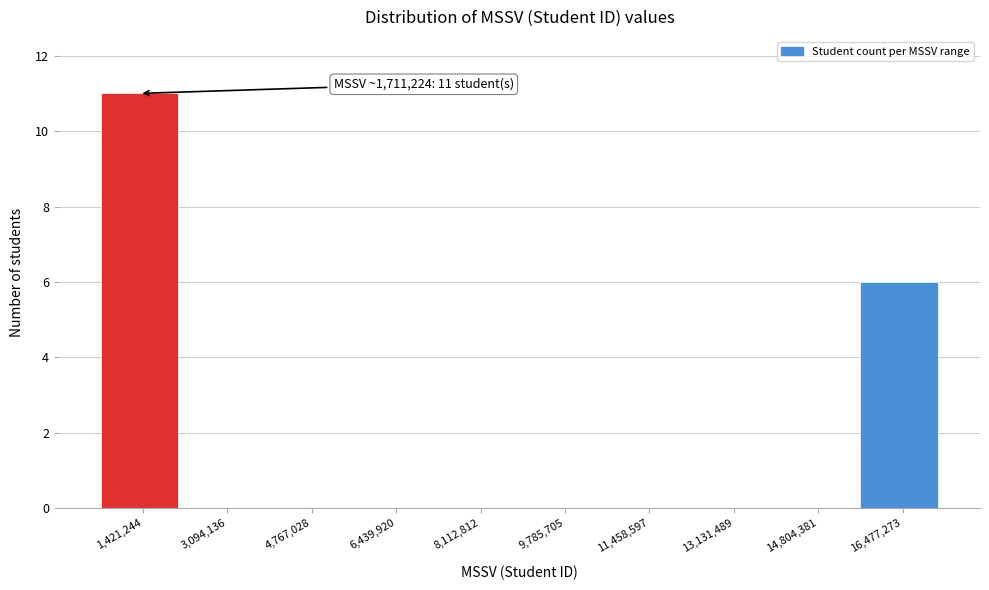

Reading right to left, what are all the values shown in this chart?

16,477,273=6	14,804,381=0	13,131,489=0	11,458,597=0	9,785,705=0	8,112,812=0	6,439,920=0	4,767,028=0	3,094,136=0	1,421,244=11